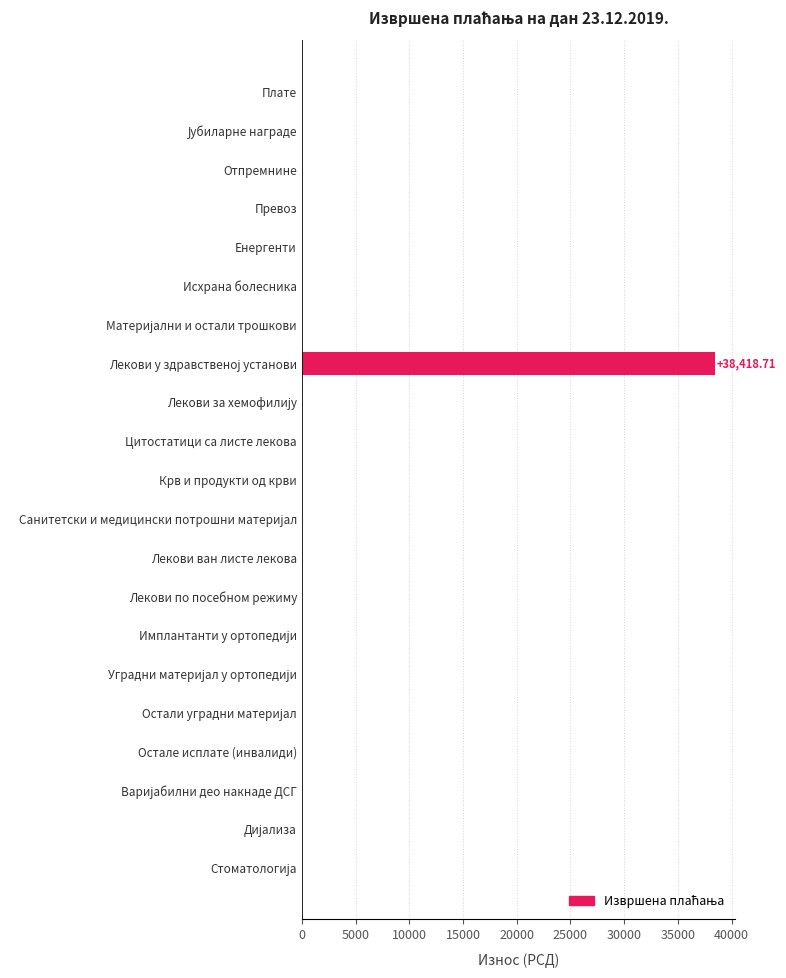

Count the number of categories in the chart.

21